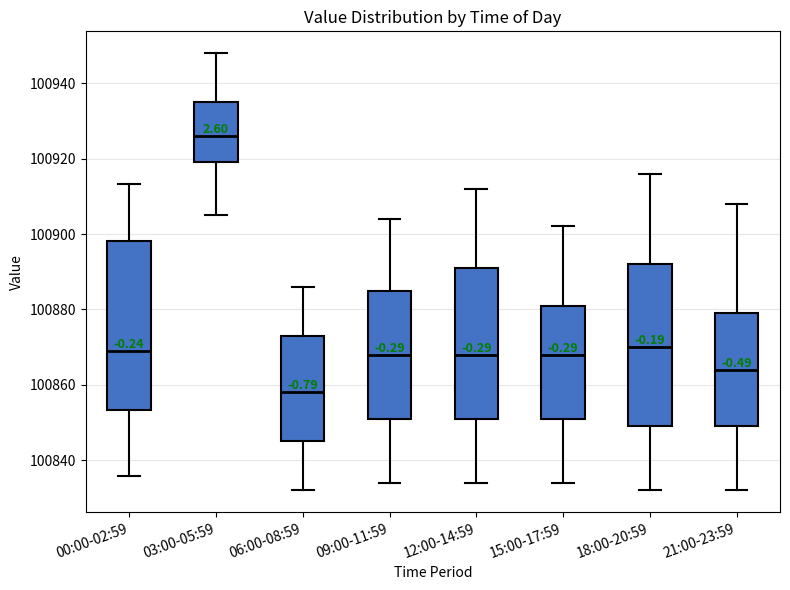

Which box's median line is the lowest?

06:00-08:59